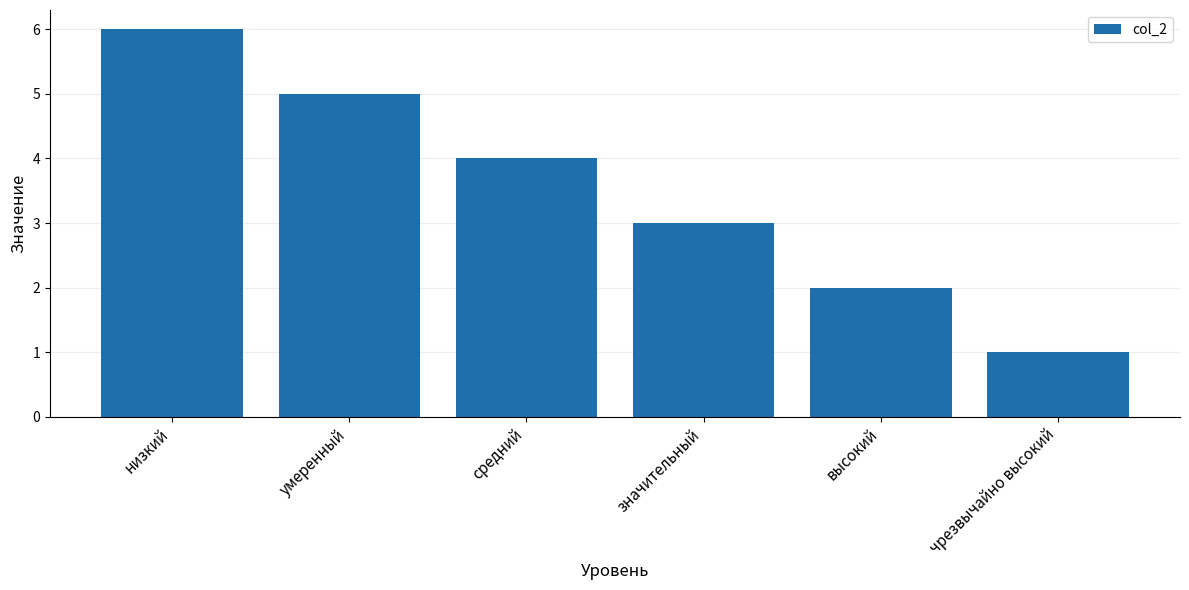

What is the label of the 2nd bar from the left?

умеренный